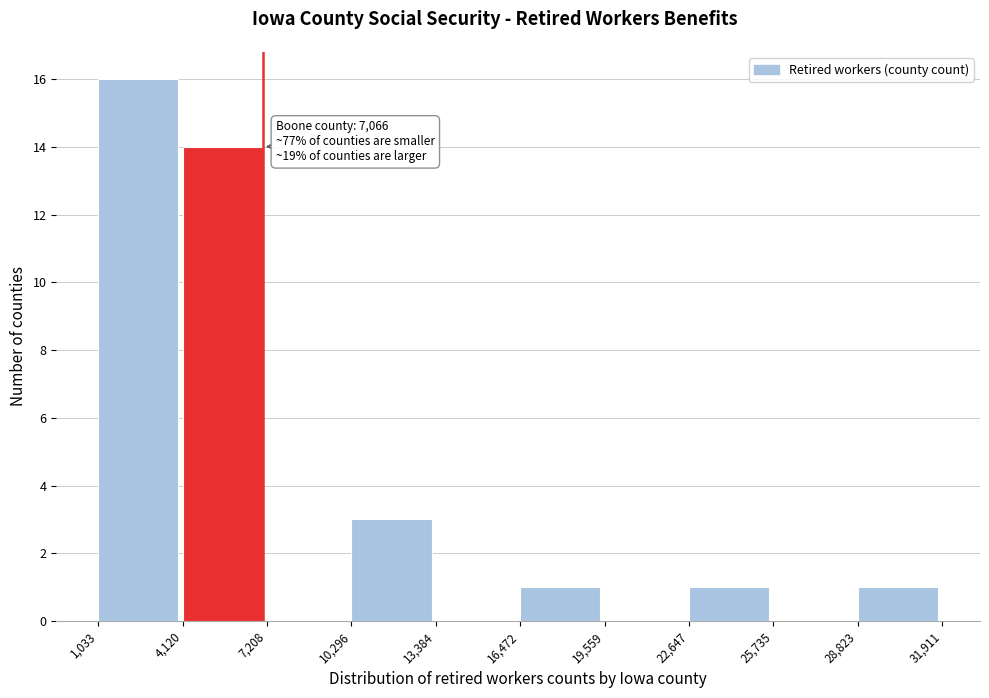

Over which range of the x-axis is the bar tallest?

1,033 to 4,120